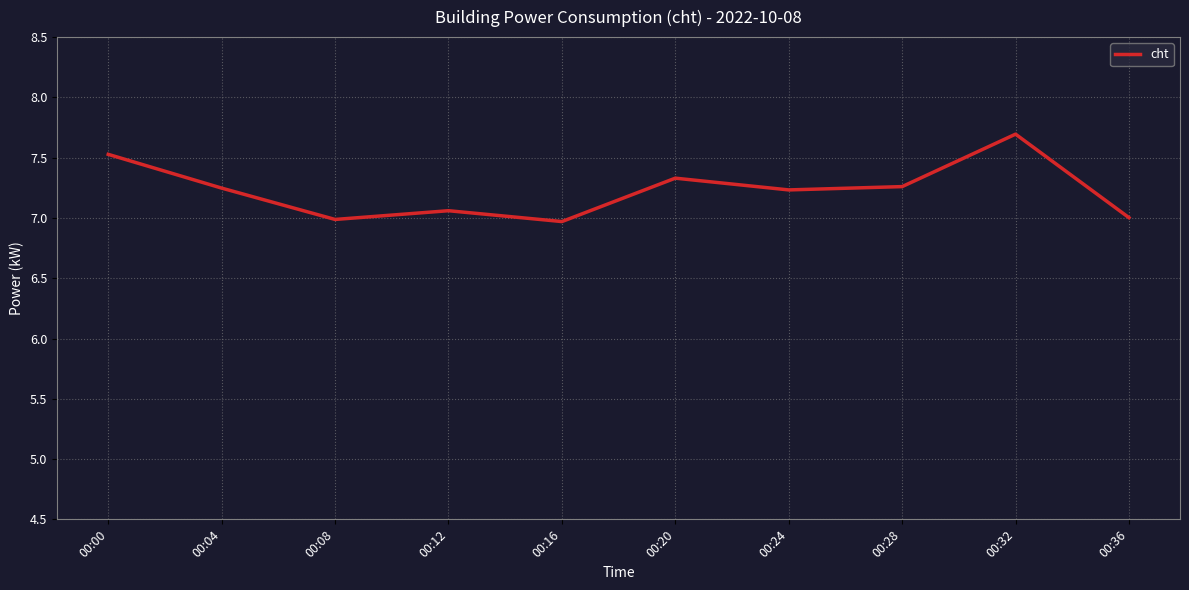

Approximately how many times larger is the value at 00:16 compared to 00:12?

1.0